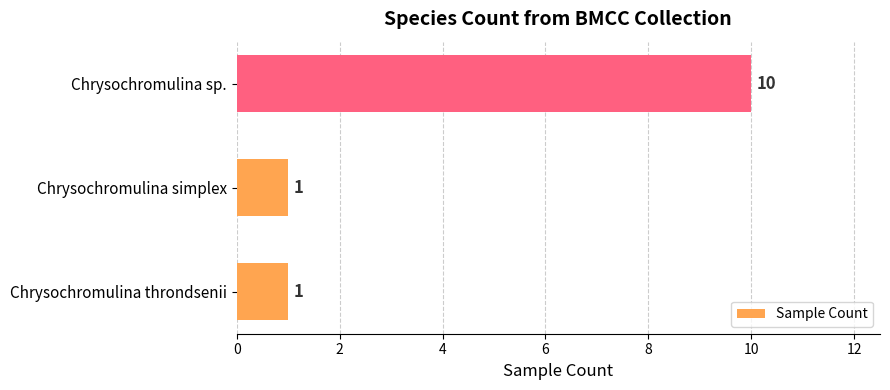

What is the maximum value shown in the chart?

10